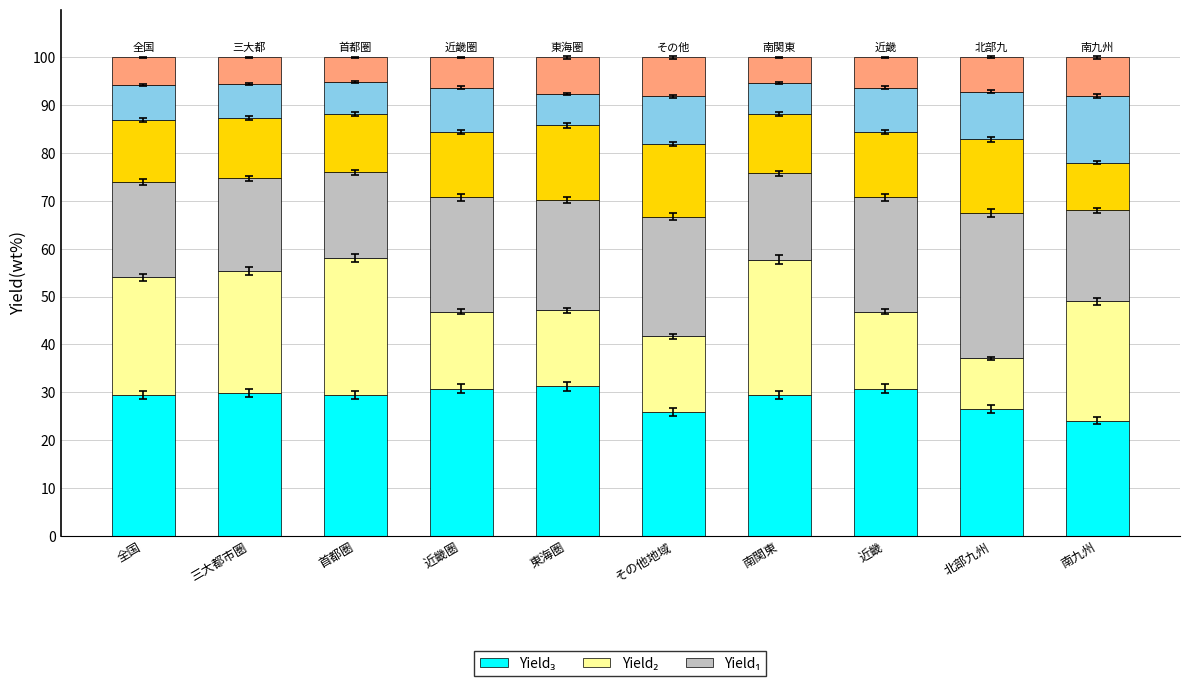

What is the total value across all series at 北部九州?

100.0